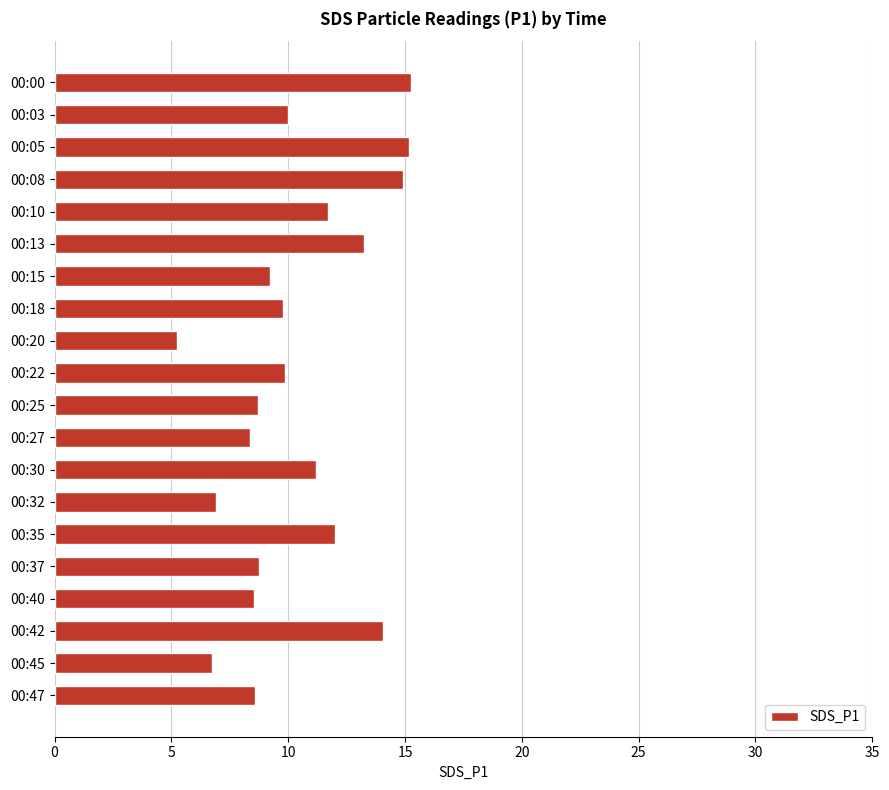

How many values are below 9?

8